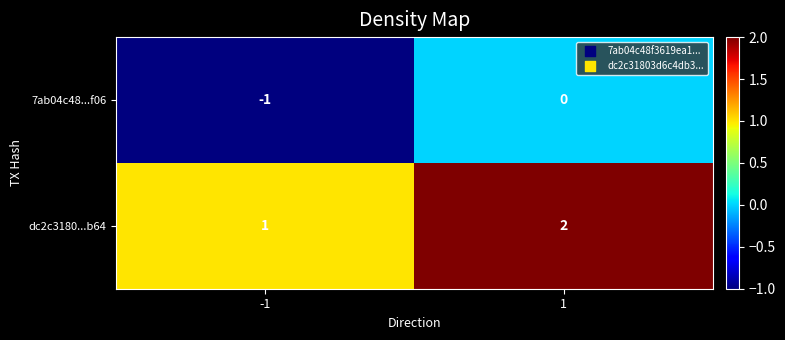

Rank the categories by 7ab04c48...f06 value from highest to lowest.

1, -1